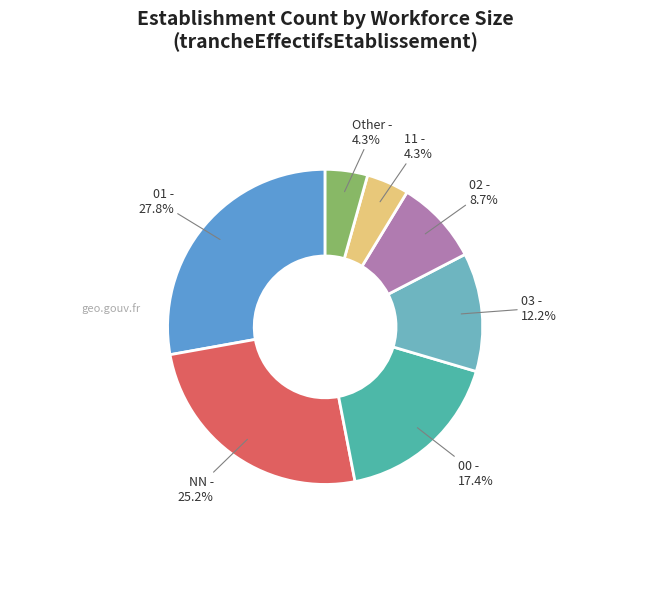

Do 03 and 01 together represent more than half of the pie?

No